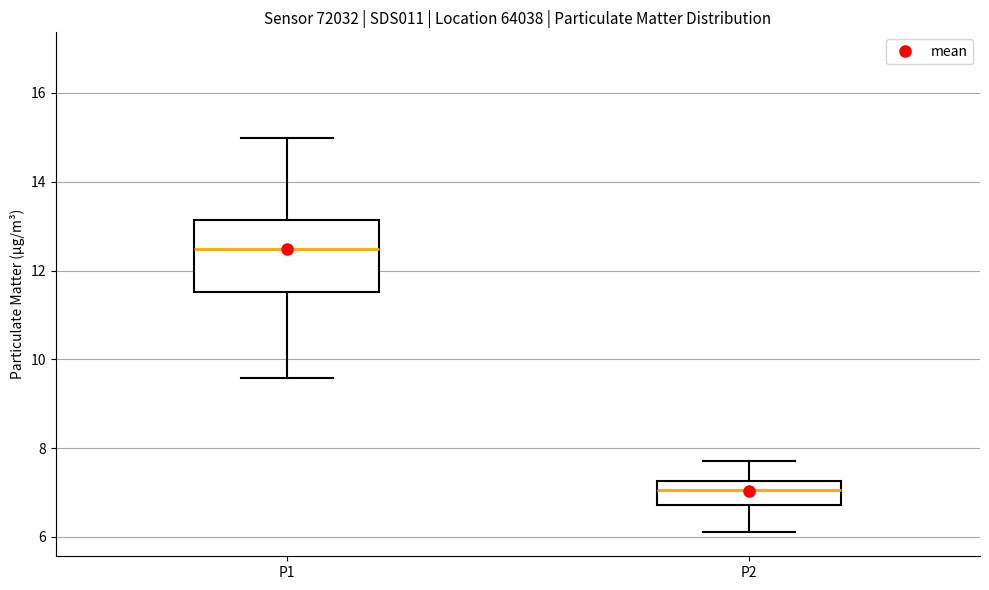

Reading left to right, read every box against the y-axis: the position of its median line, the range the box covers, and the ends of its whiskers. The values are not printed on the chart, so give them approximately, as read against the axis.

P1: median 12.4, box 11.6 to 13.2, whiskers 9.6 to 15.0
P2: median 7.0, box 6.8 to 7.2, whiskers 6.2 to 7.8